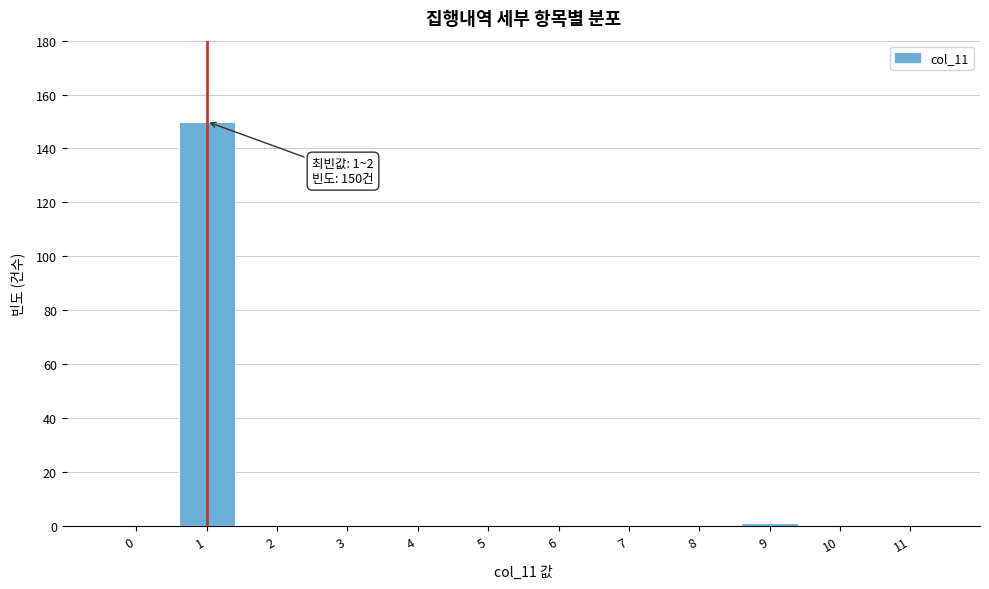

Reading right to left, list all the values displayed in this chart.

11=0	10=0	9=1	8=0	7=0	6=0	5=0	4=0	3=0	2=0	1=150	0=0